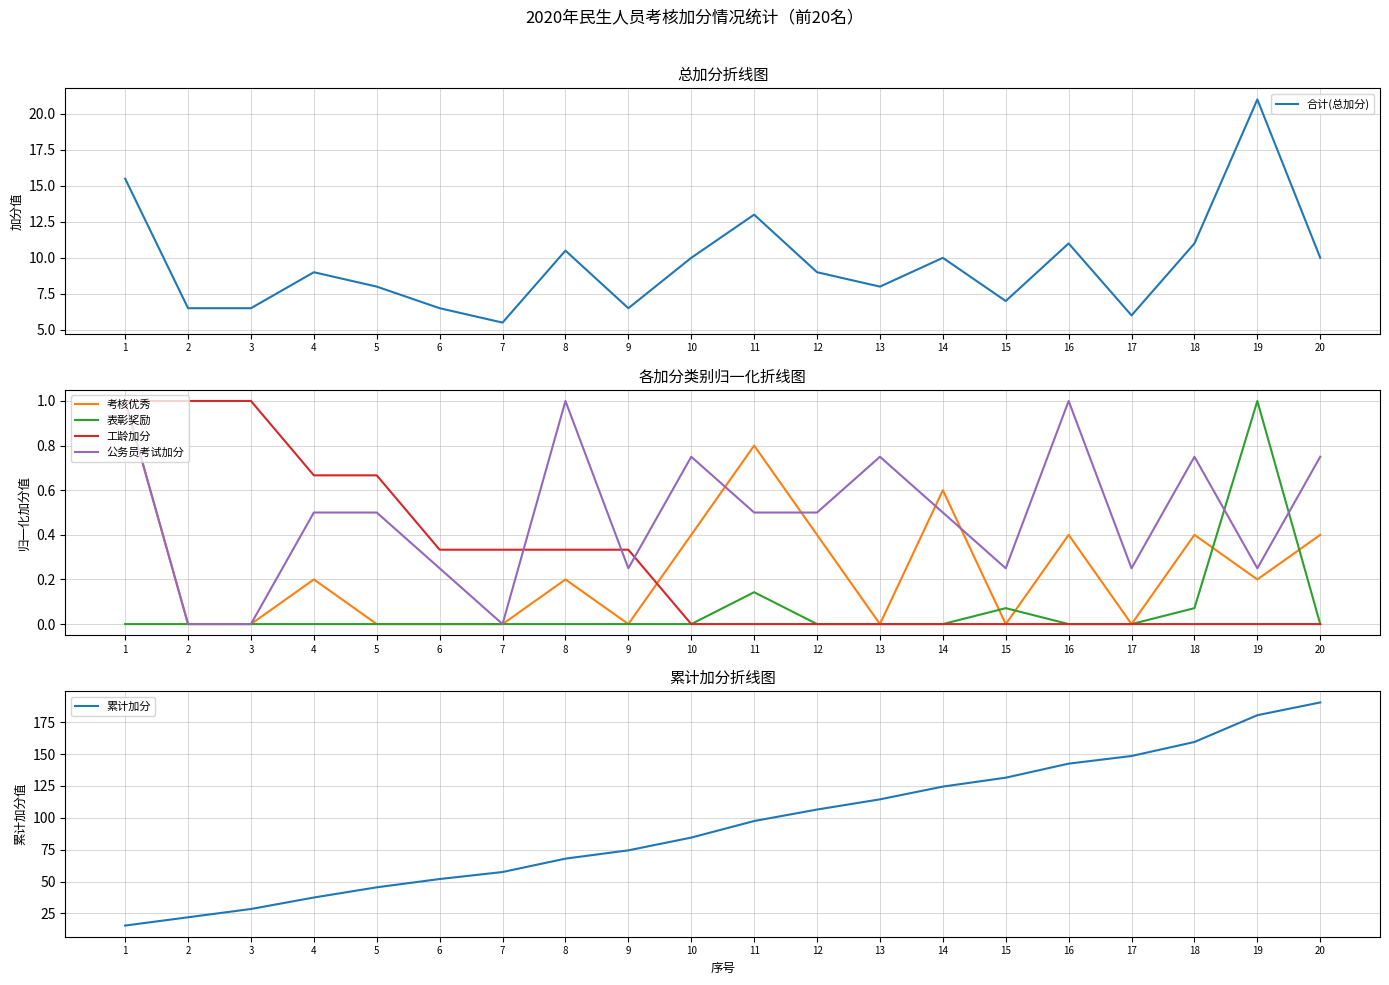

How many data points in 累计加分 are above 97?

10